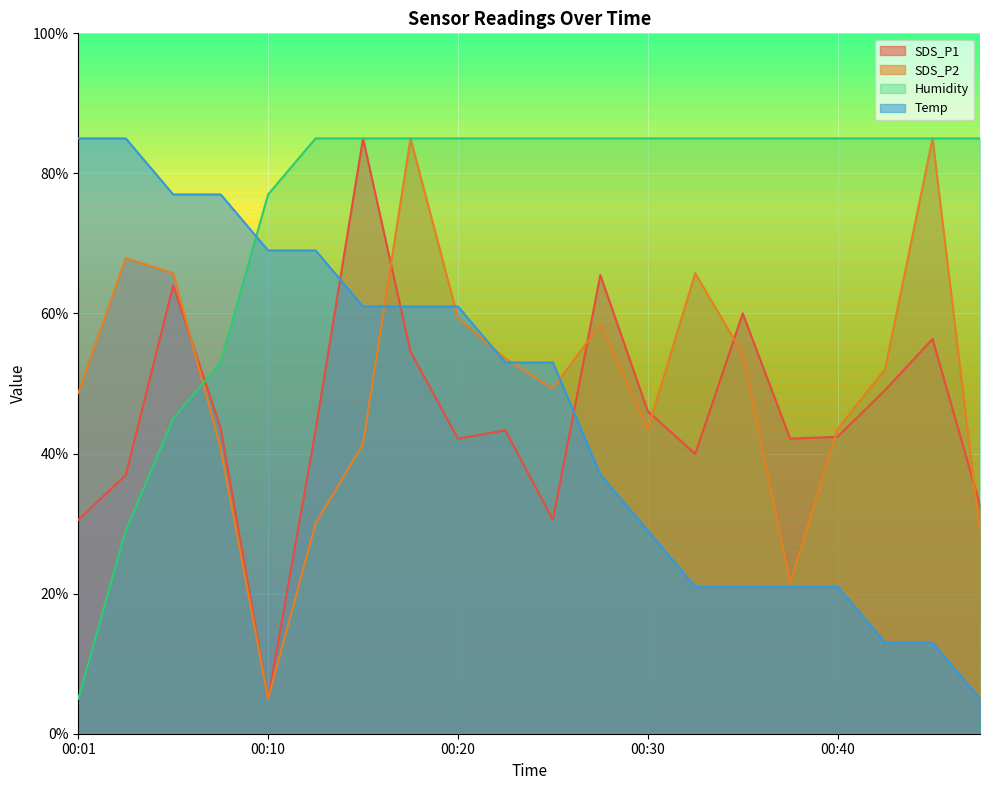

Read the Humidity value at 00:45.

85.0